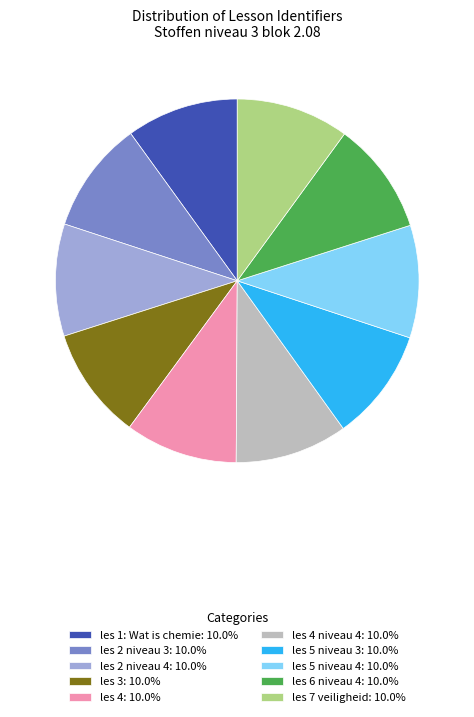

Is there a majority slice in this chart?

No